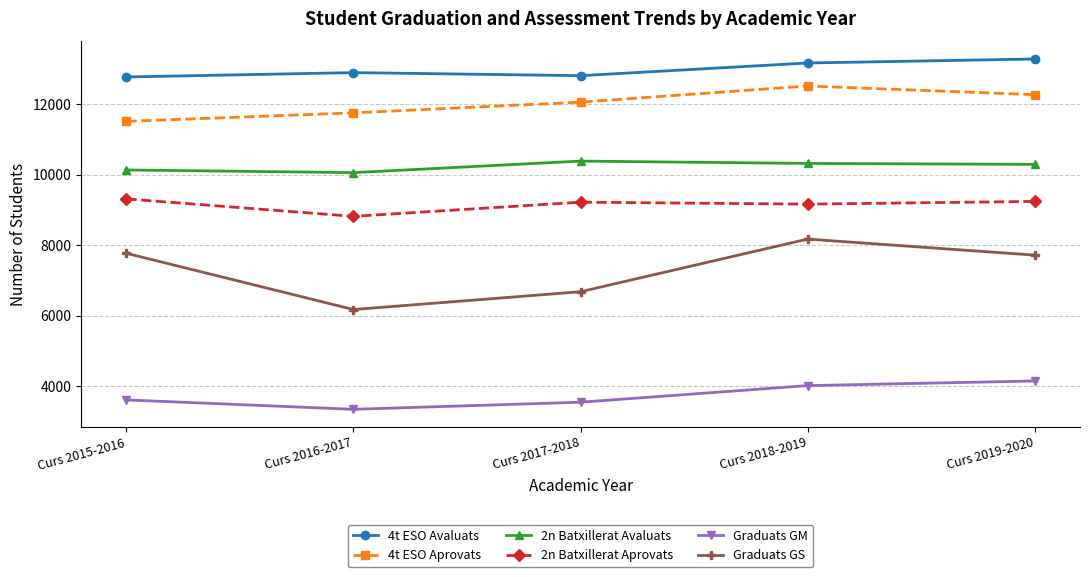

What is the label of the 3rd point from the left?

Curs 2017-2018